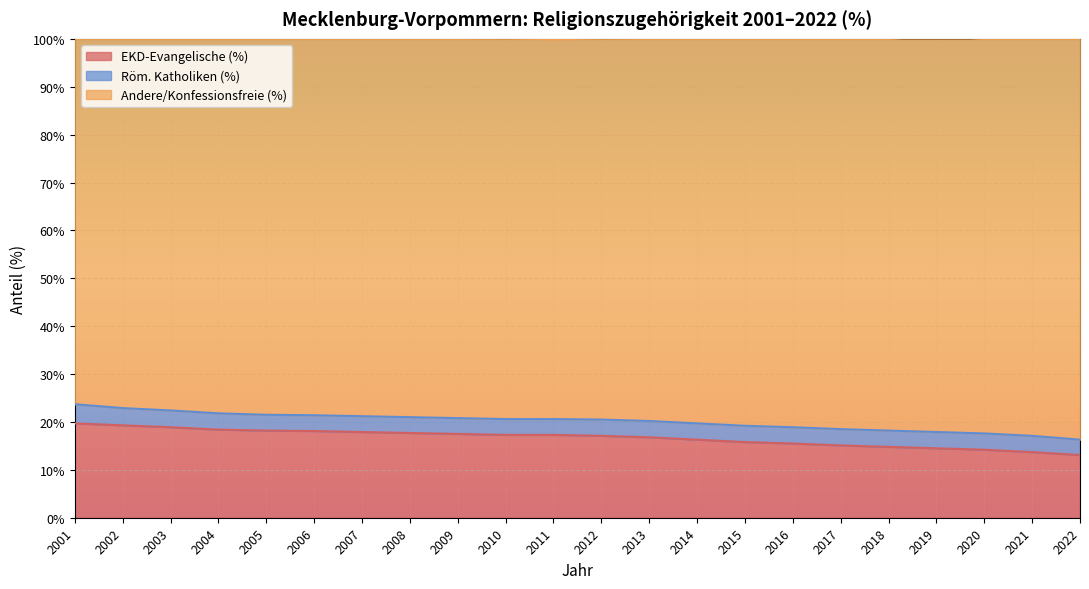

At which label does Andere/Konfessionsfreie (%) first exceed 20?

2001